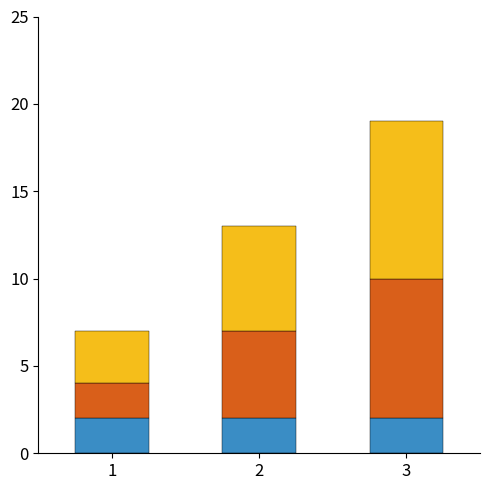

At which category is the sum across all series the highest?

3